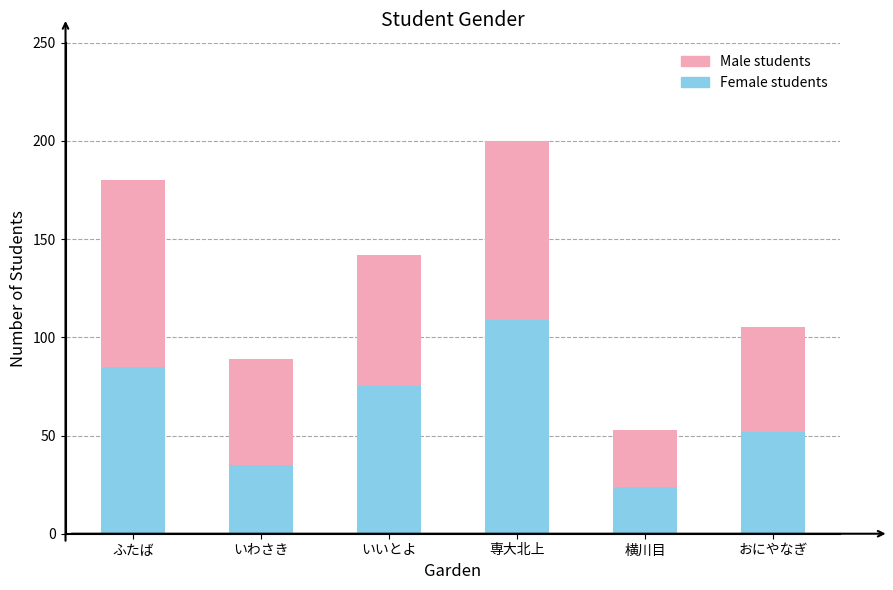

True or false: Female students has a value of 88 at おにやなぎ.

False